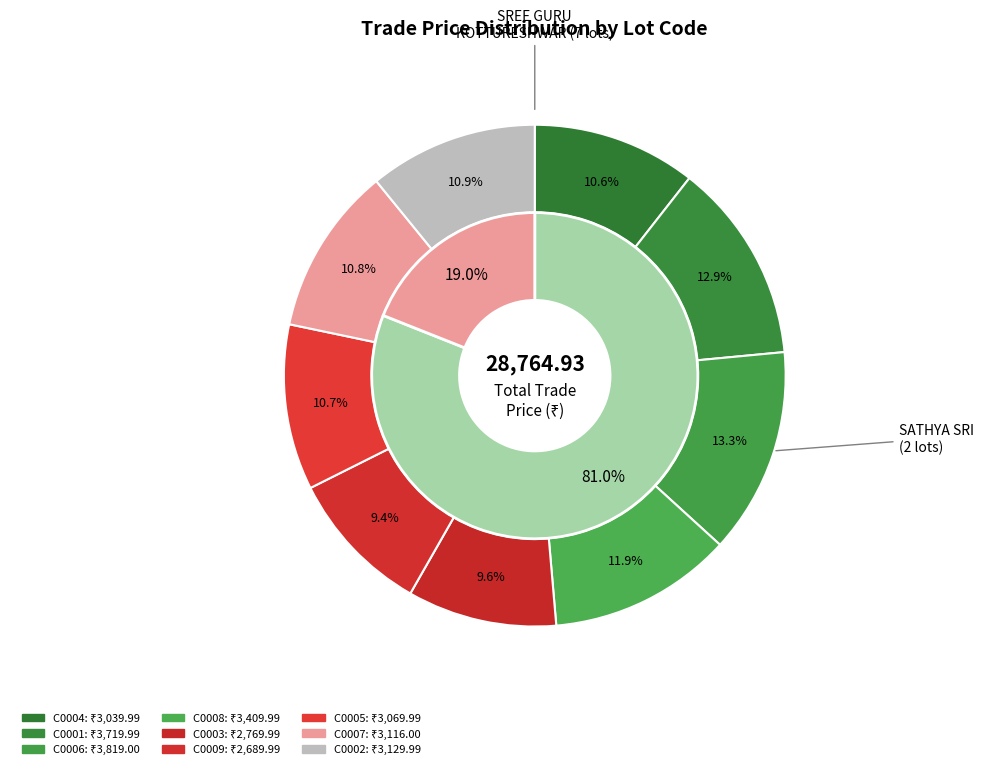

To the nearest percent, what portion does C0006 represent?

13%